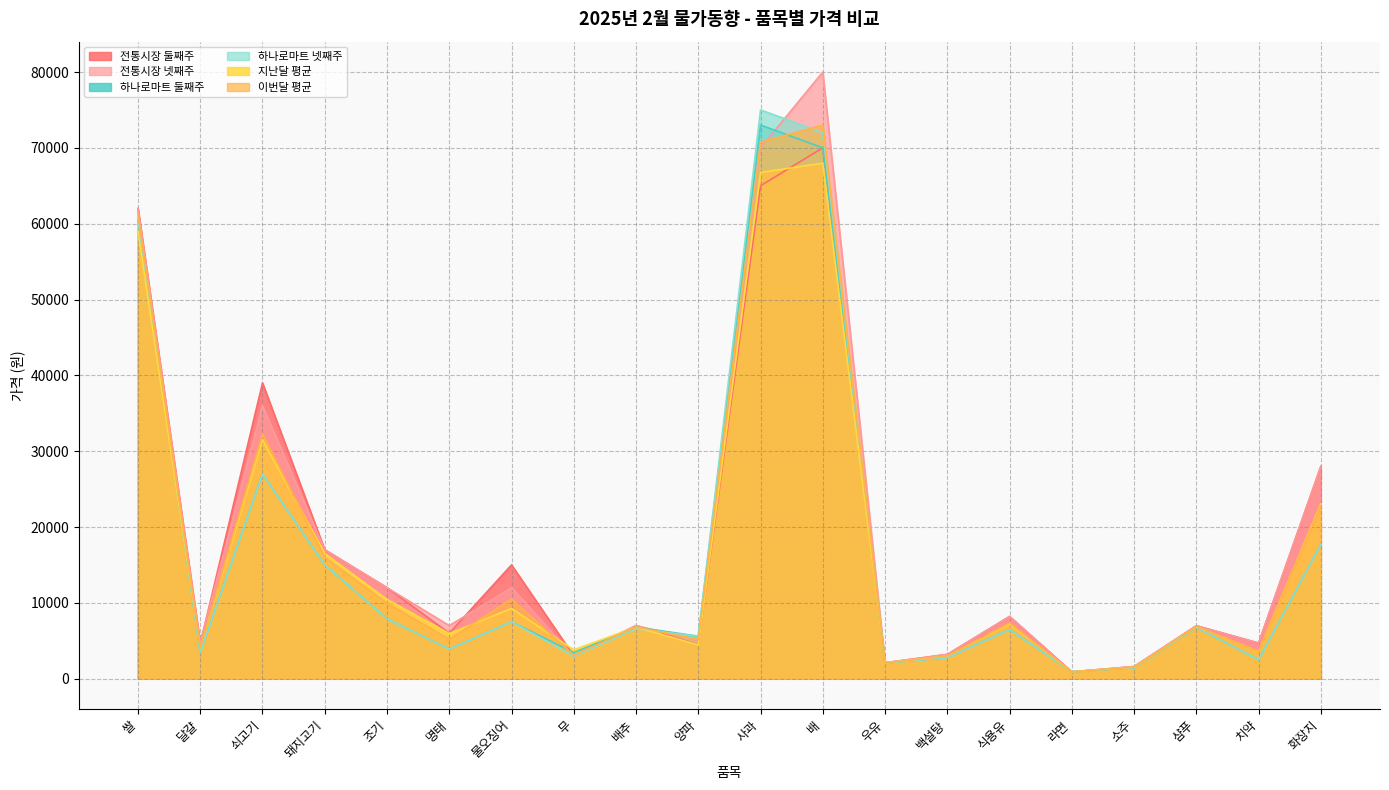

Which label corresponds to the smallest value in the chart?

라면